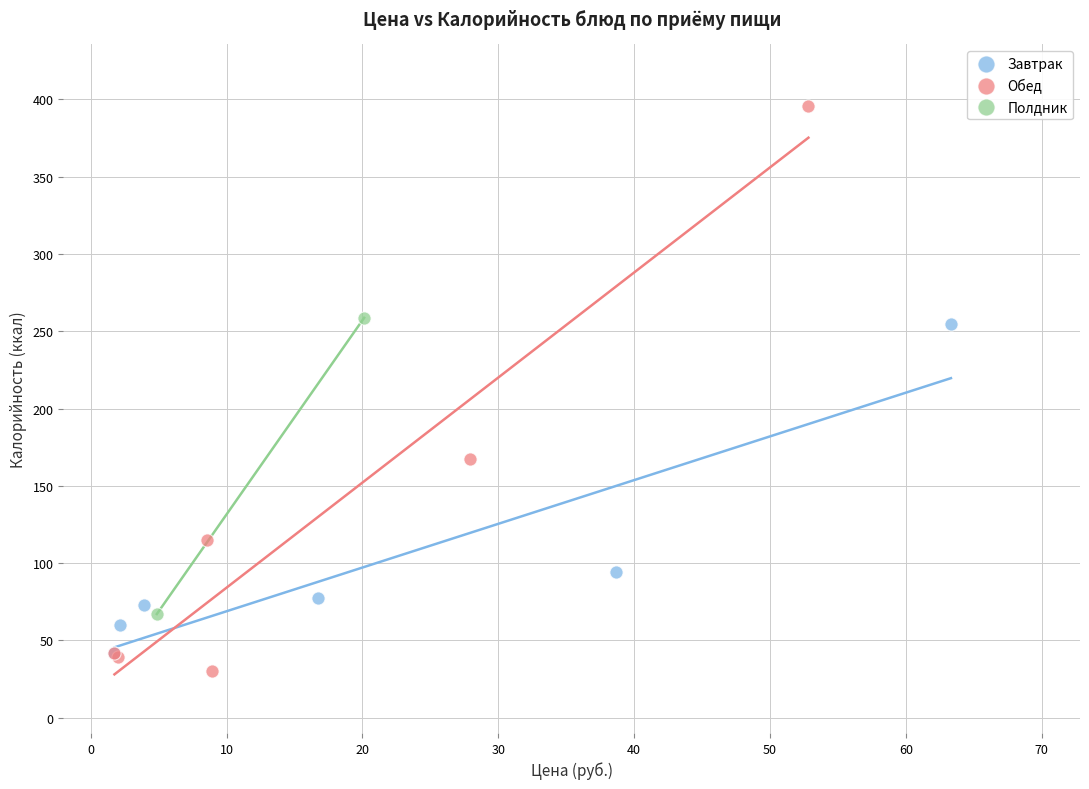

Which series has the largest Y range (max minus min)?

Обед